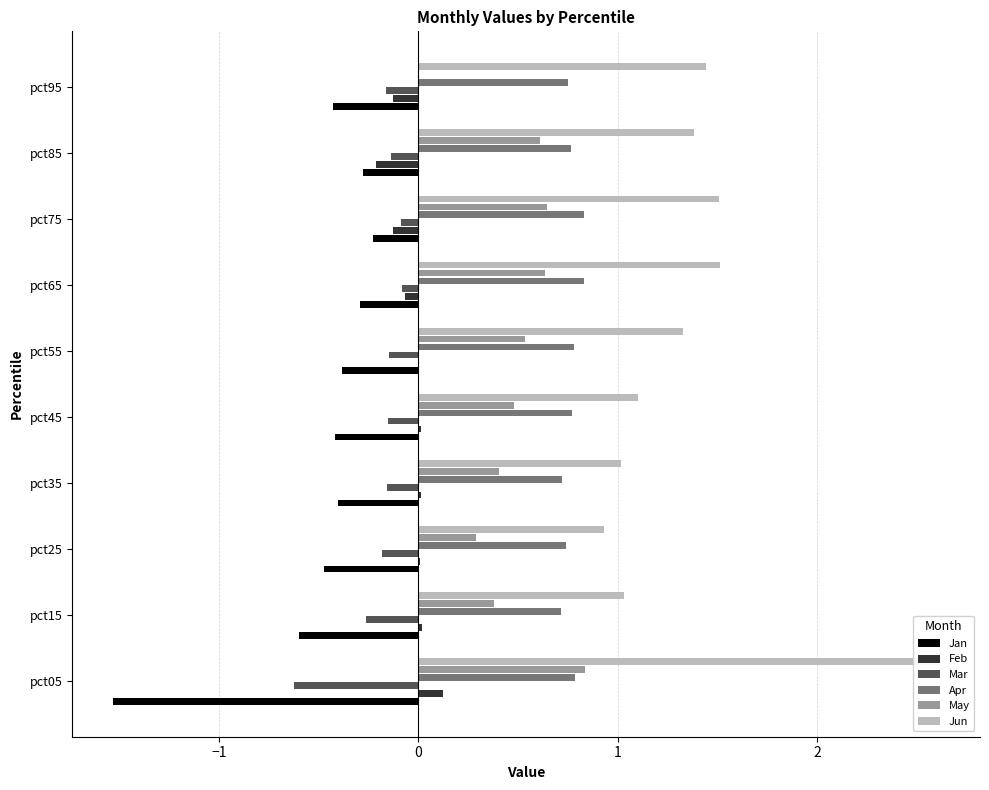

Rank the series at pct85 from lowest to highest value.

Jan, Feb, Mar, May, Apr, Jun